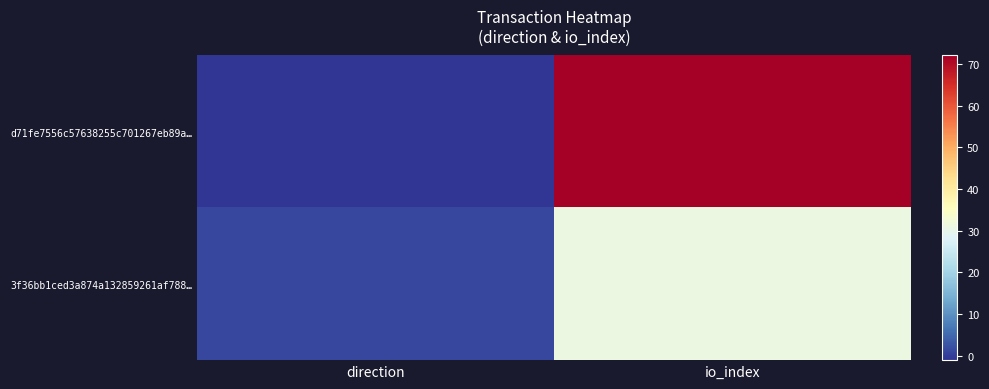

Reading left to right, what are all the values shown in this chart?

d71fe7556c57638255c701267eb89a…: direction=-1	io_index=72
3f36bb1ced3a874a132859261af788…: direction=1	io_index=31